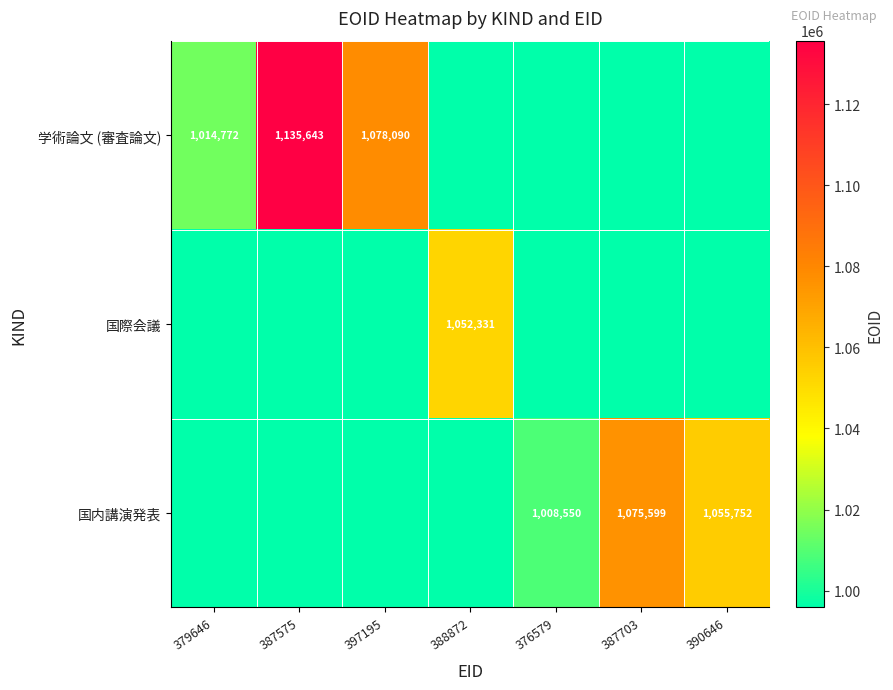

The 国内講演発表 series shows 1803416.6 at 390646. True or false?

False